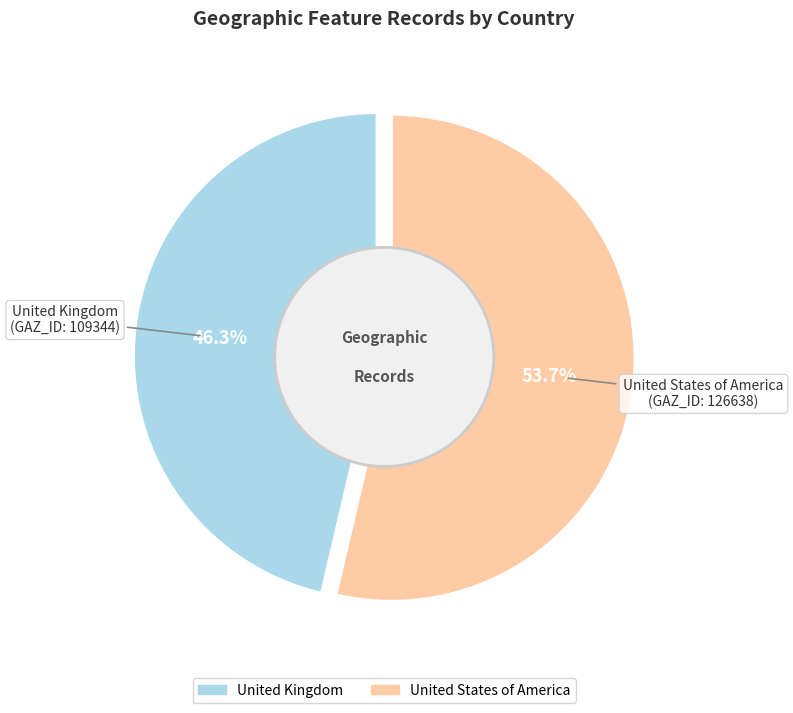

What percentage is NOT represented by United Kingdom?

53.7%